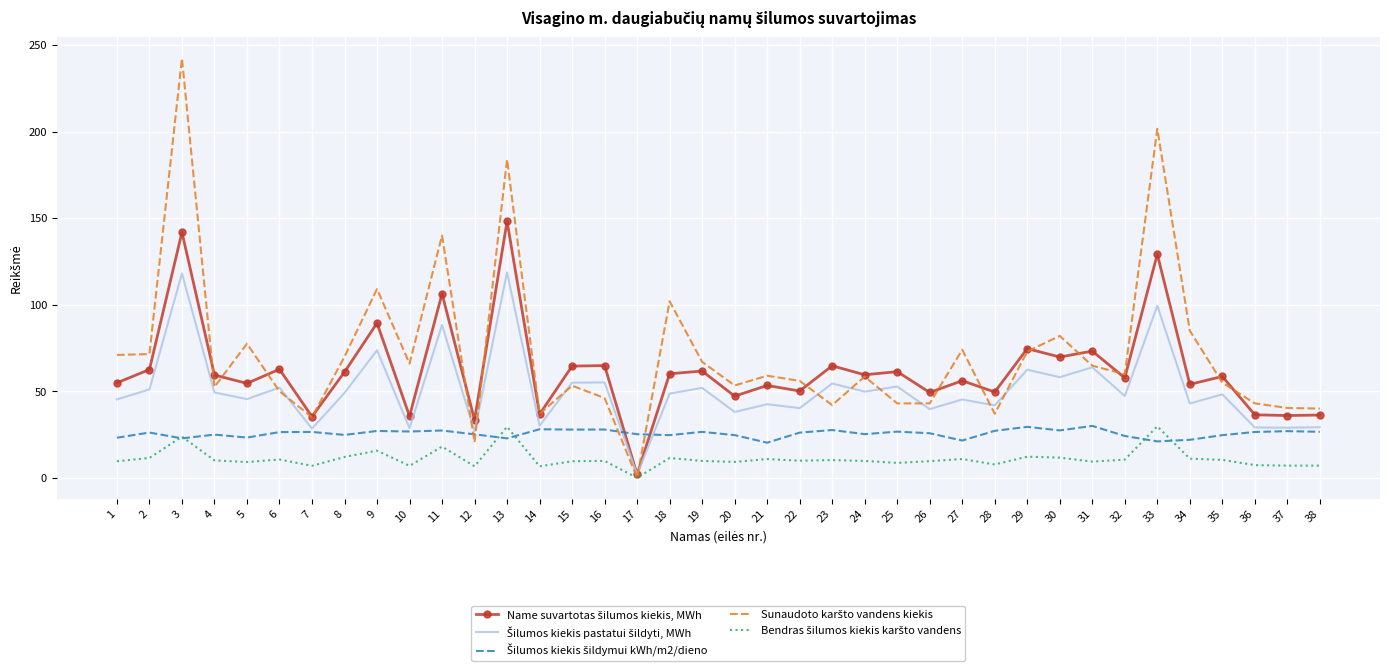

Which label corresponds to the smallest value in the chart?

17